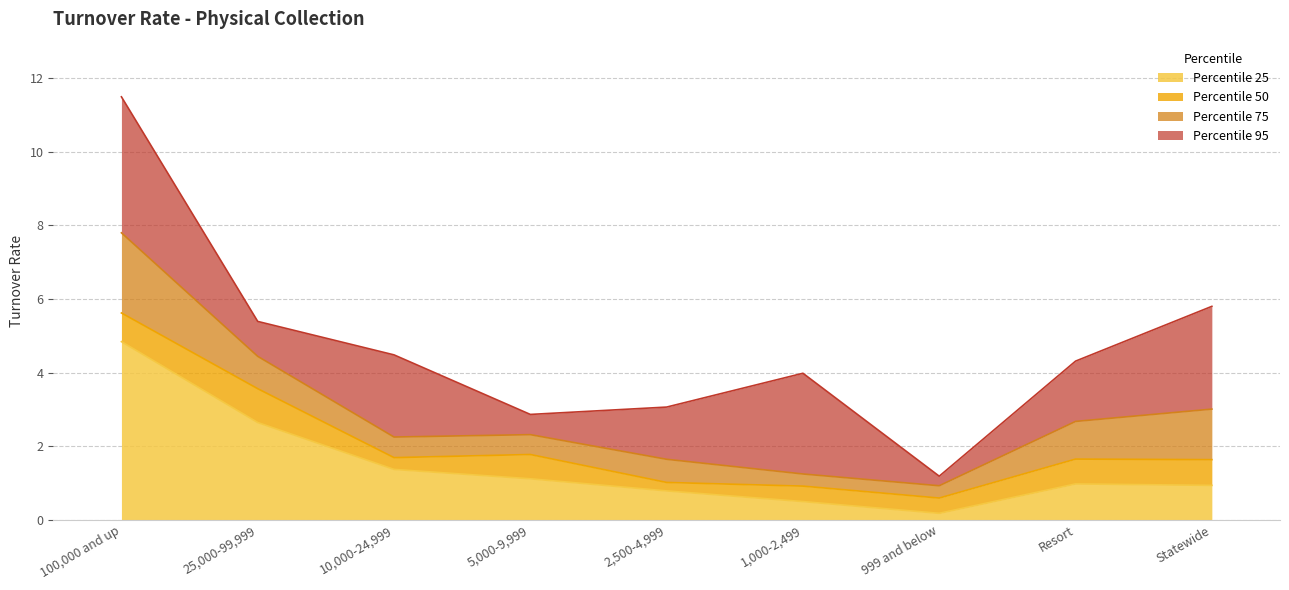

At which label is Percentile 95 closest to 6?

Statewide